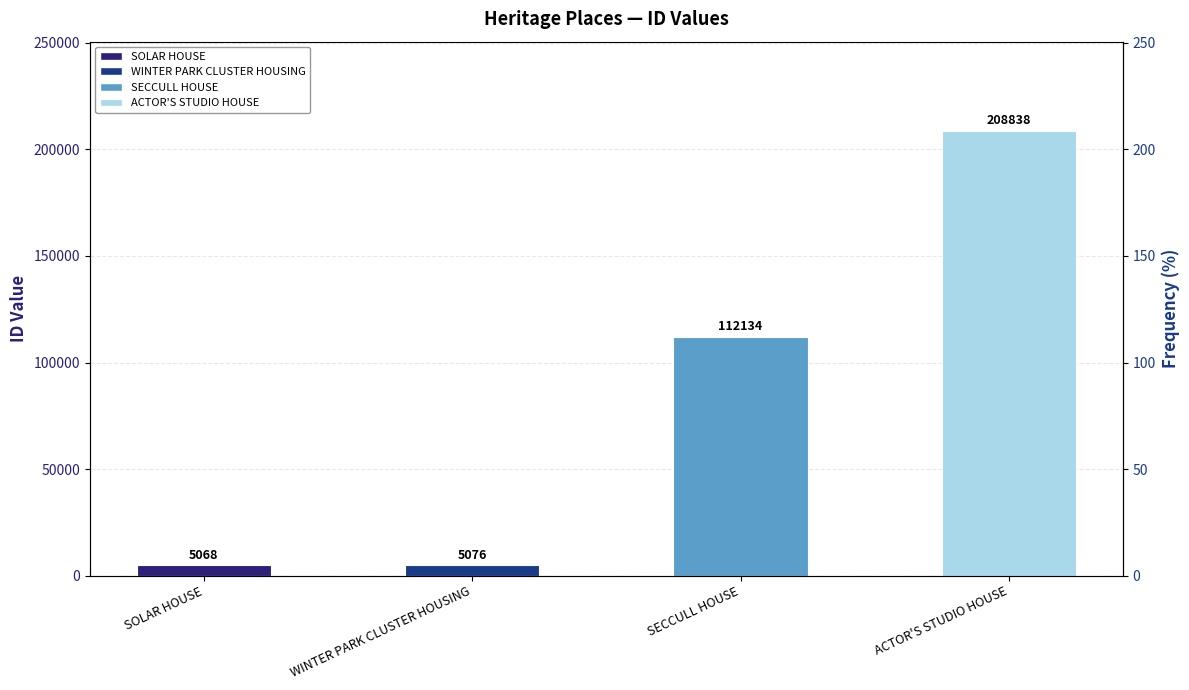

Reading left to right, extract all data points from this chart.

SOLAR HOUSE=5068	WINTER PARK CLUSTER HOUSING=5076	SECCULL HOUSE=112134	ACTOR'S STUDIO HOUSE=208838